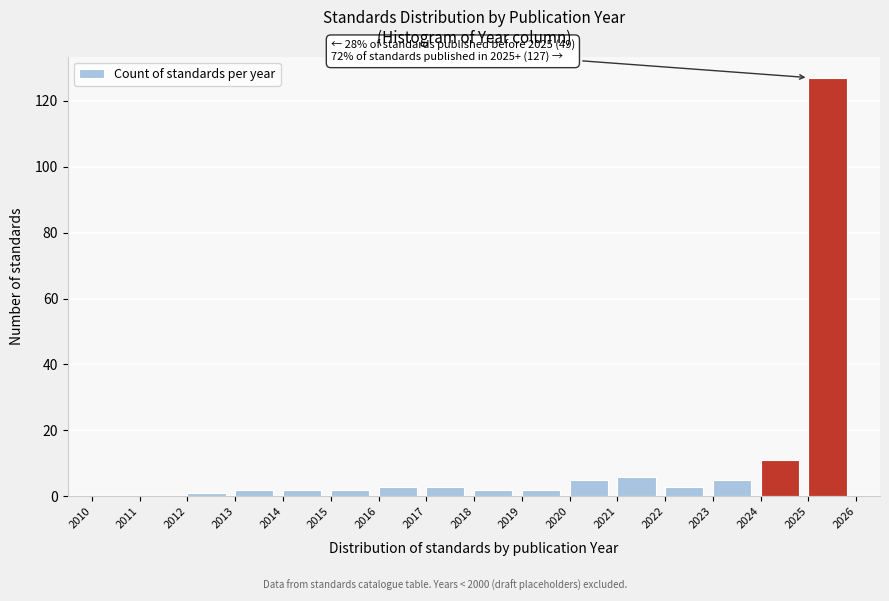

Over which range of the x-axis is the bar tallest?

2025 to 2026